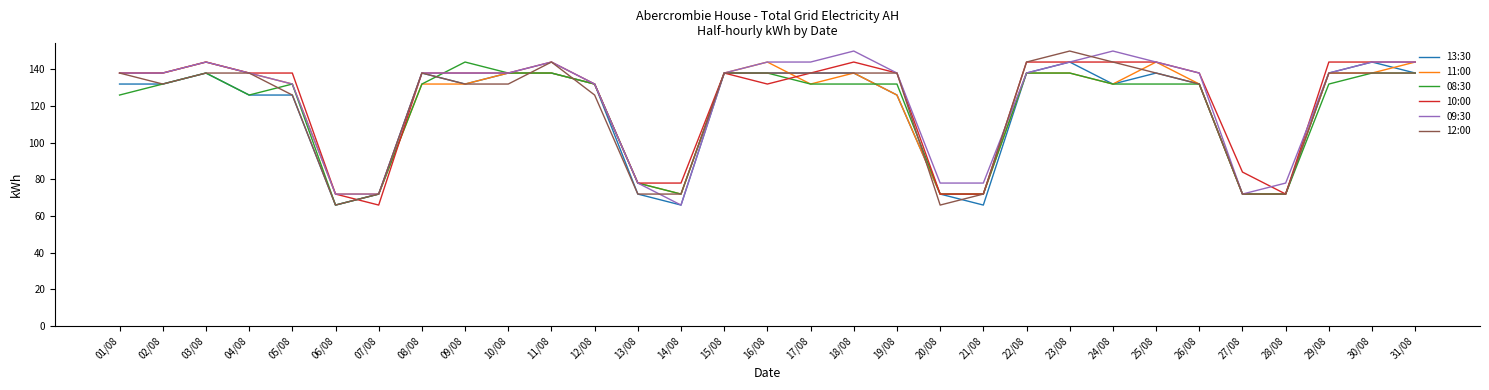

Reading right to left, list all the values displayed in this chart.

13:30: 138	144	138	72	72	132	138	132	144	138	66	72	126	138	138	138	138	66	72	132	138	138	132	138	72	66	126	126	138	132	132
11:00: 144	138	138	72	72	132	144	132	138	138	72	72	126	138	132	144	138	72	78	132	138	138	132	132	72	72	132	138	144	138	138
08:30: 138	138	132	72	72	132	132	132	138	138	72	72	132	132	132	138	138	72	78	132	138	138	144	132	72	66	132	126	138	132	126
10:00: 144	144	144	72	84	138	144	144	144	144	72	72	138	144	138	132	138	78	78	132	144	138	138	138	66	72	138	138	144	138	138
09:30: 144	144	138	78	72	138	144	150	144	138	78	78	138	150	144	144	138	66	78	132	144	138	138	138	72	72	132	138	144	138	138
12:00: 138	138	138	72	72	132	138	144	150	144	72	66	138	138	138	138	138	72	72	126	144	132	132	138	72	66	126	138	138	132	138